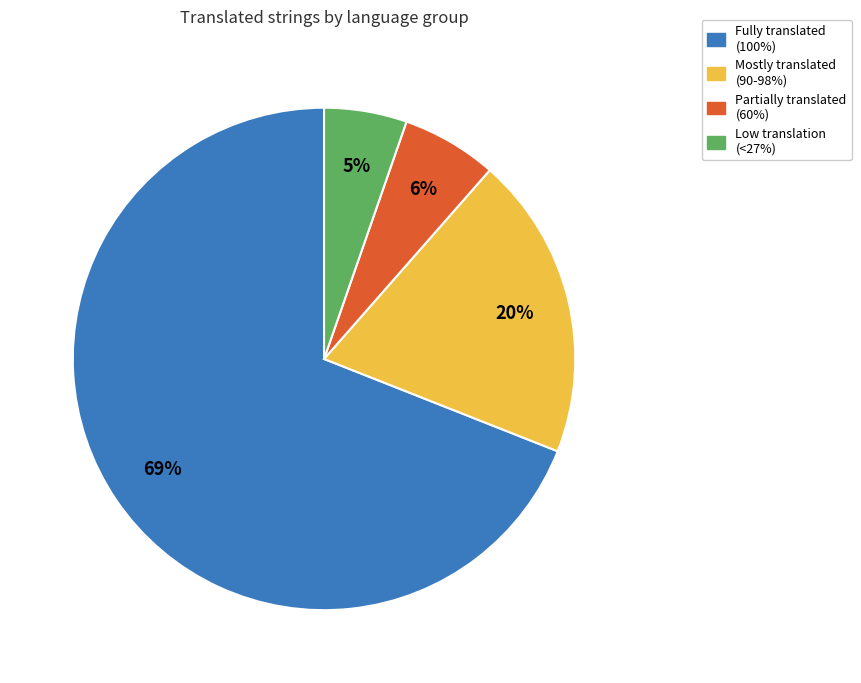

Is there any slice that represents more than half of the pie?

Yes